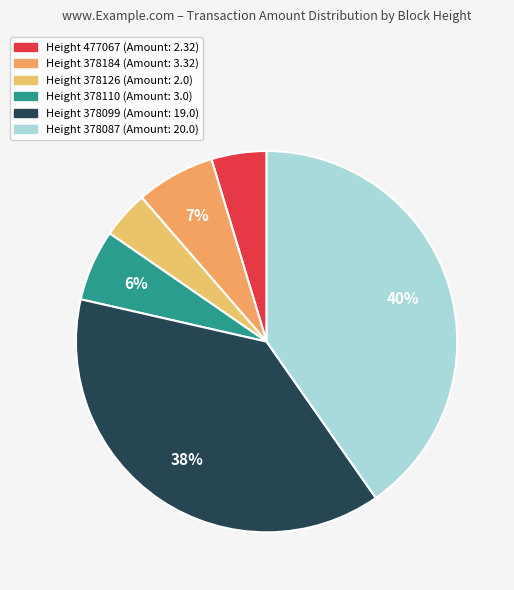

How many slices are in this pie chart?

6